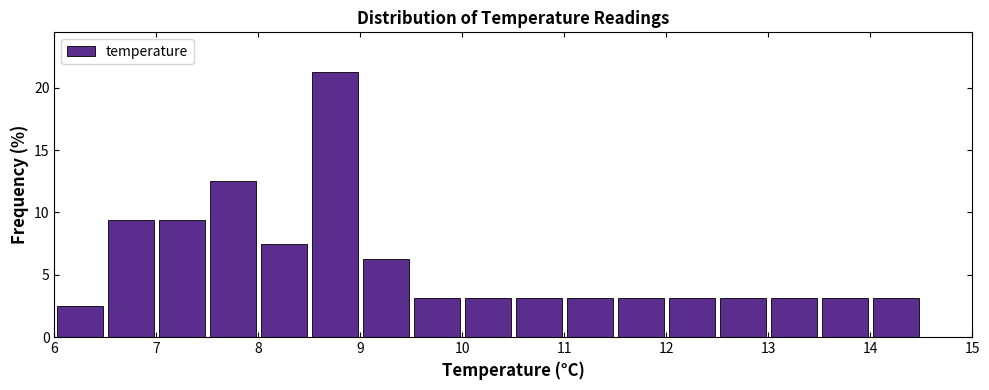

Reading left to right, transcribe this chart: for each bar, give the range it covers on the x-axis and its height. The values are not printed on the chart, so give them approximately, as read against the axis.

6.0 to 6.5: 2.5
6.5 to 7.0: 9.5
7.0 to 7.5: 9.5
7.5 to 8.0: 12.5
8.0 to 8.5: 7.5
8.5 to 9.0: 21.5
9.0 to 9.5: 6.5
9.5 to 10.0: 3.0
10.0 to 10.5: 3.0
10.5 to 11.0: 3.0
11.0 to 11.5: 3.0
11.5 to 12.0: 3.0
12.0 to 12.5: 3.0
12.5 to 13.0: 3.0
13.0 to 13.5: 3.0
13.5 to 14.0: 3.0
14.0 to 14.5: 3.0